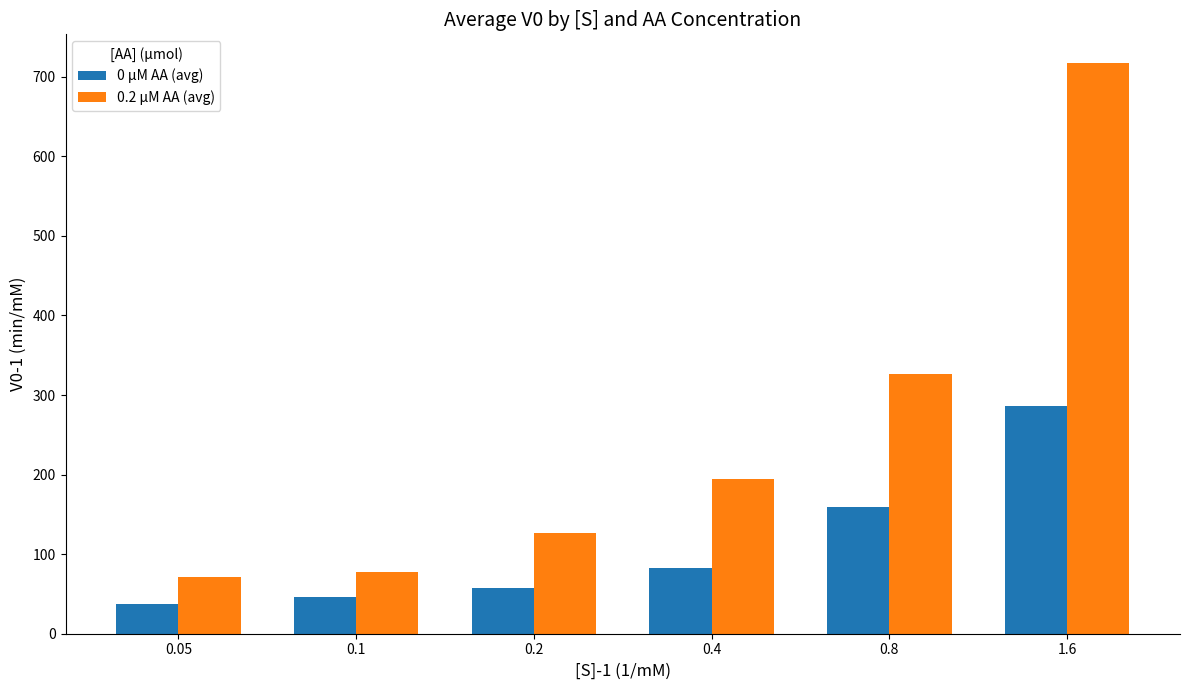

What value does the 0 µM AA (avg) series have at 0.1?

46.4